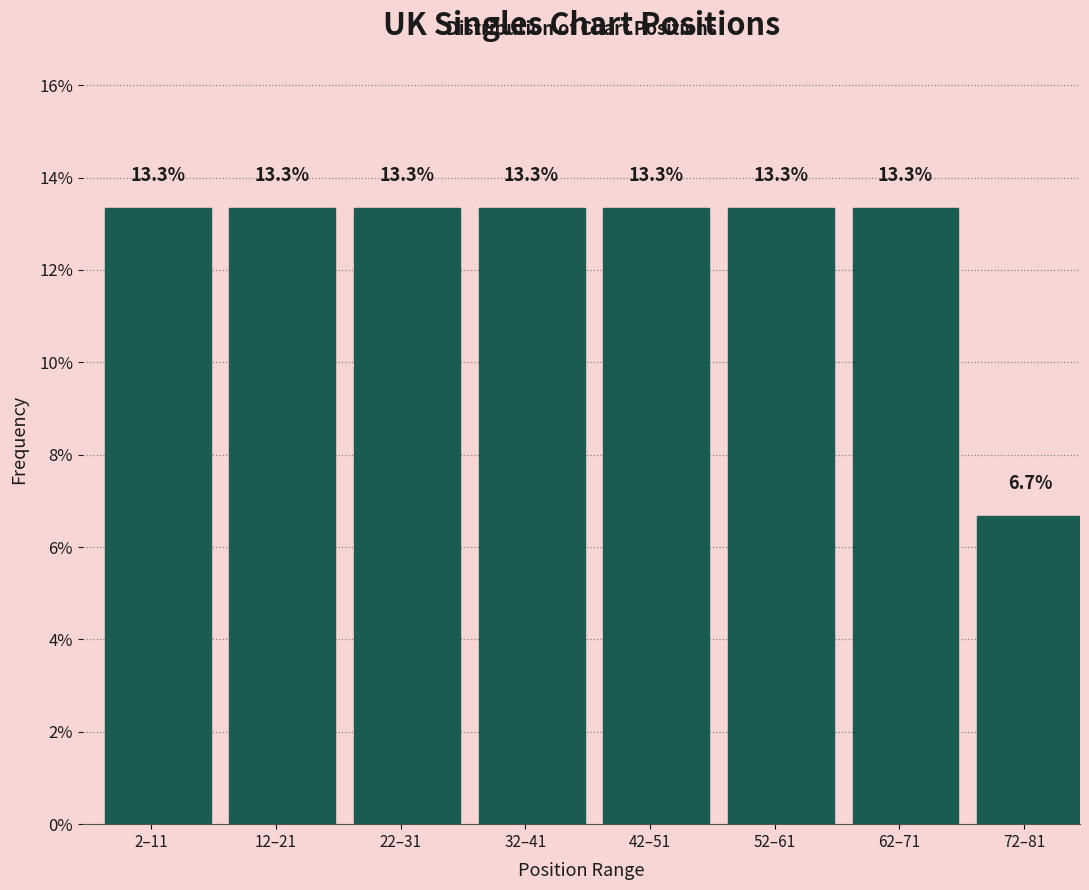

Reading left to right, what are all the values shown in this chart?

13.3	13.3	13.3	13.3	13.3	13.3	13.3	6.7